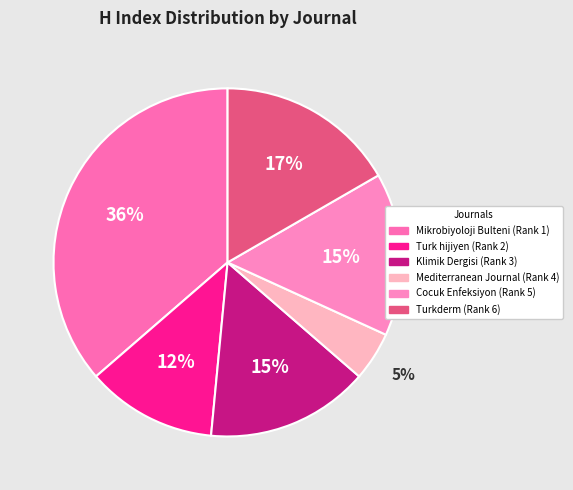

To the nearest percent, what is the average slice percentage?

17%